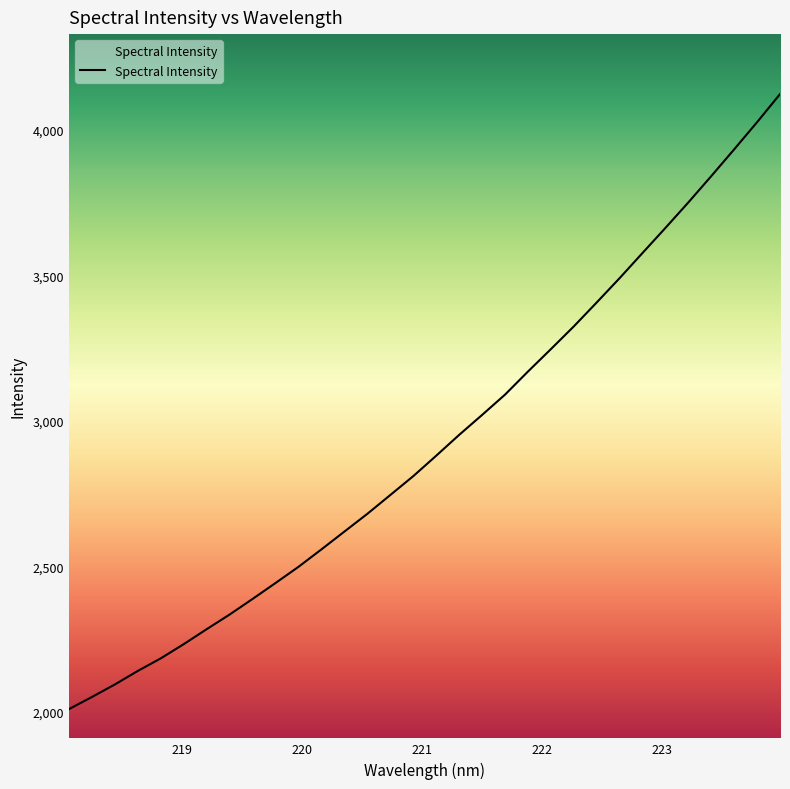

What is the greatest value displayed?

4122.9